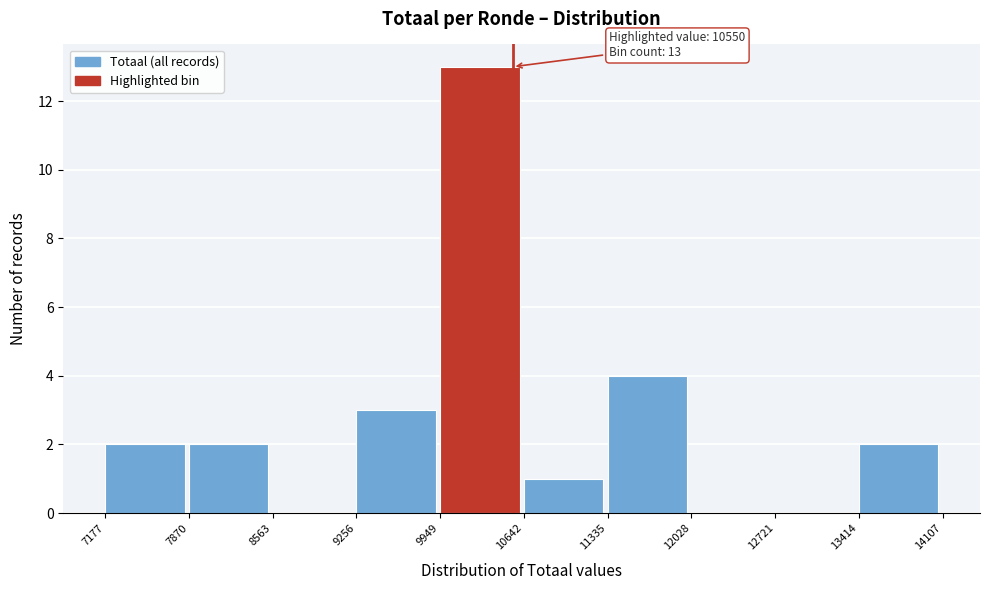

Over which range of the x-axis is the bar tallest?

9949 to 10642